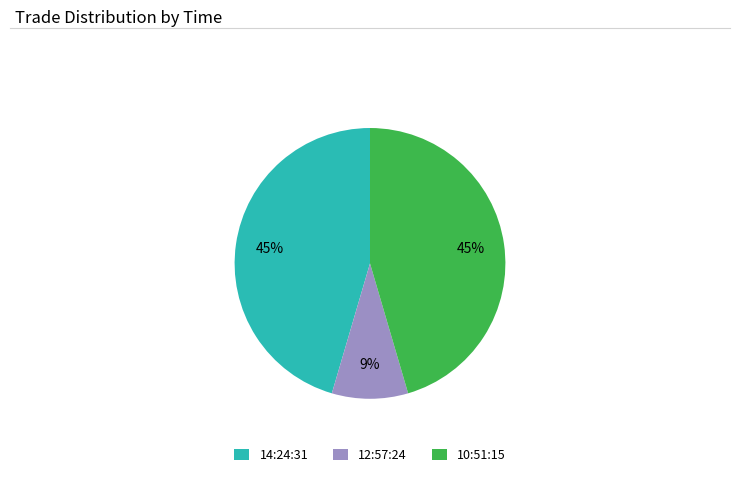

To the nearest percent, what is the difference between the 10:51:15 and 12:57:24 slice percentages?

36%